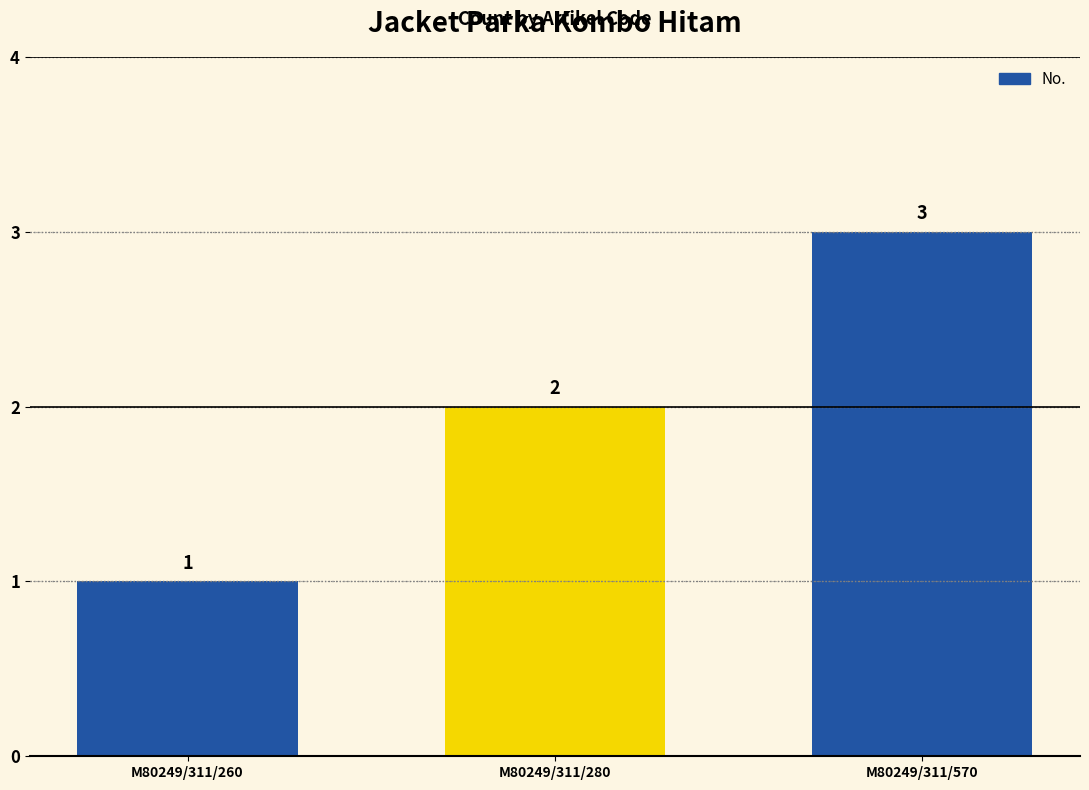

What is the value of the 3rd bar from the left?

3